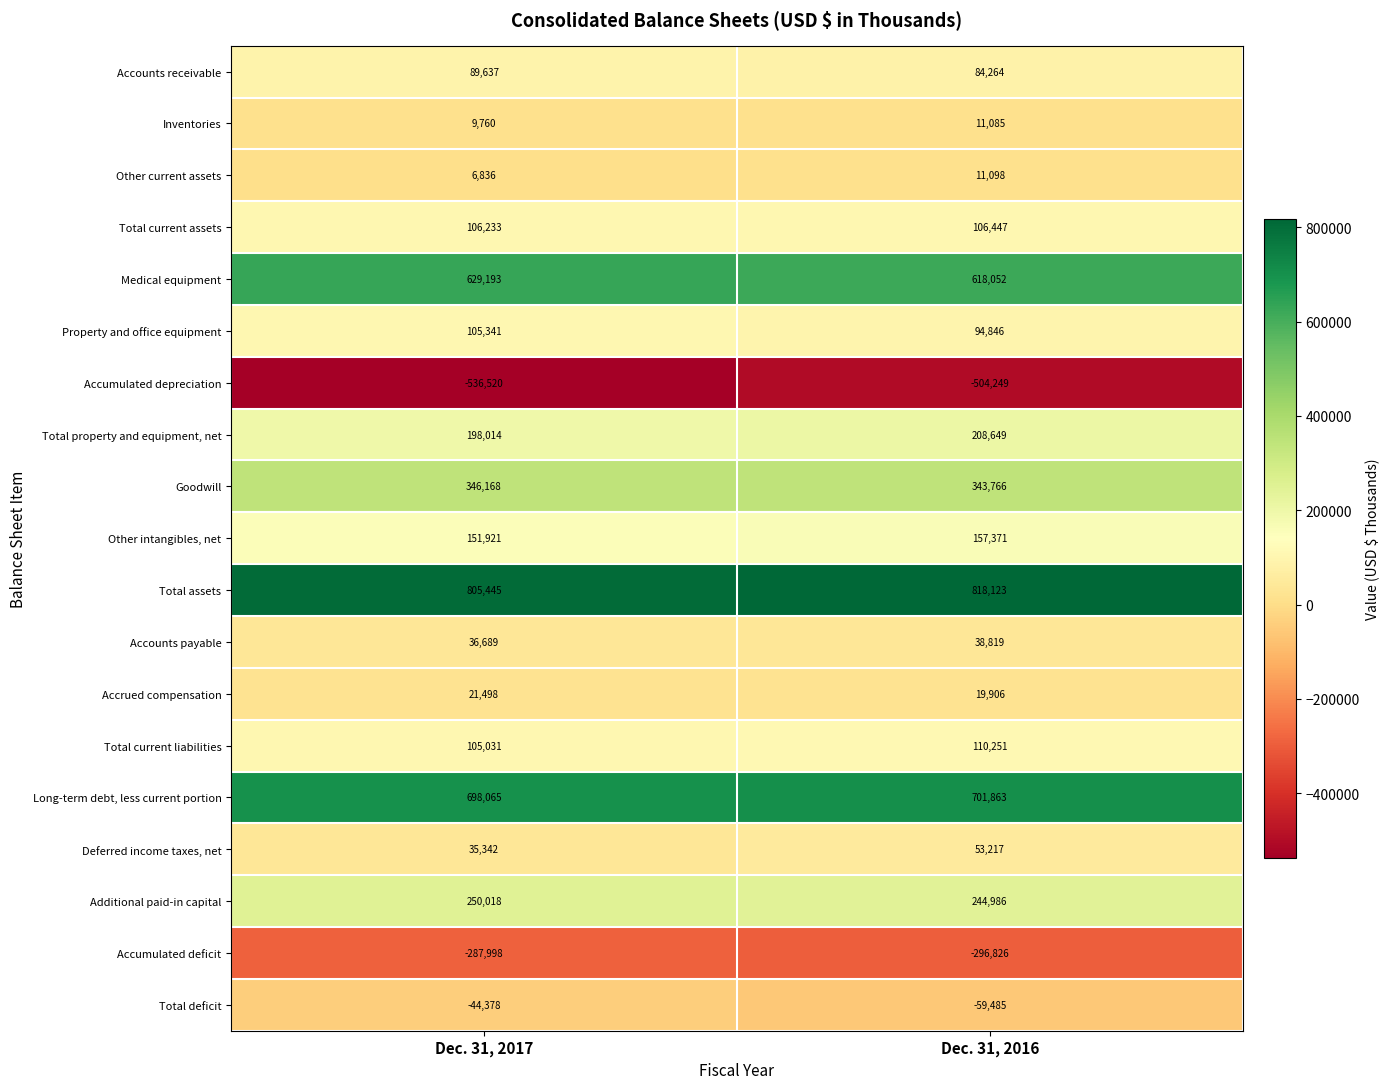

Between Dec. 31, 2017 and Dec. 31, 2016, which series saw the biggest shift?

Accumulated depreciation